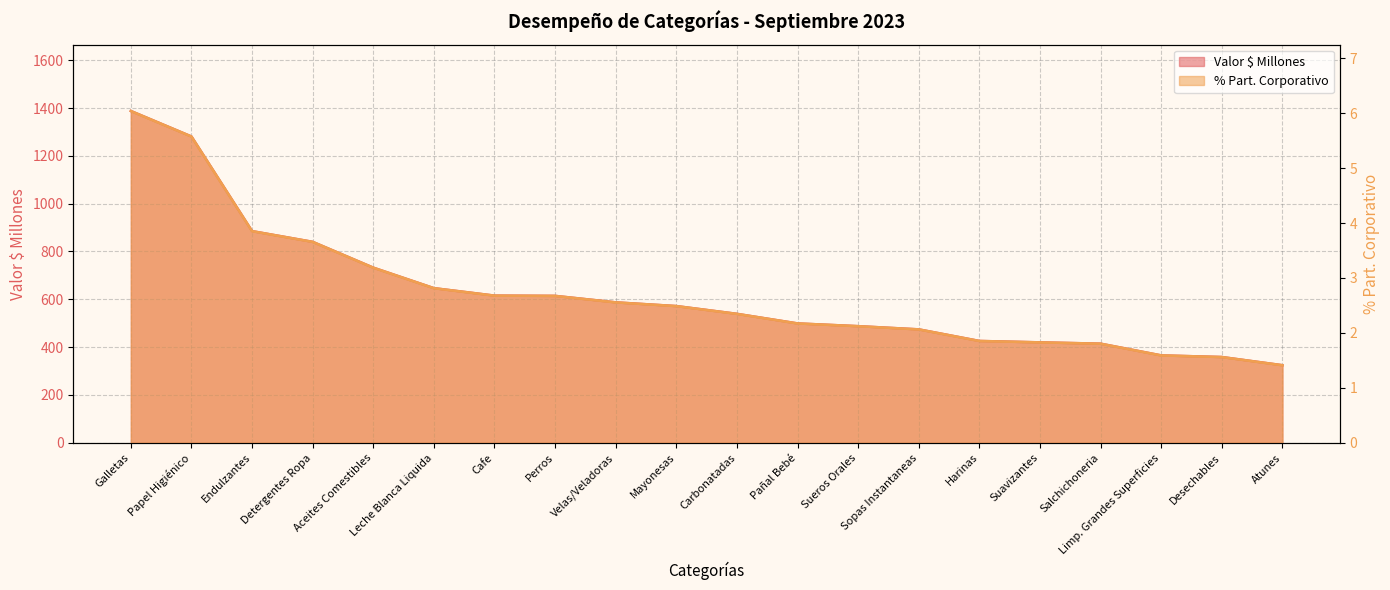

Is the value of % Part. Corporativo at Papel Higiénico greater than the value of Valor $ Millones at Desechables?

No